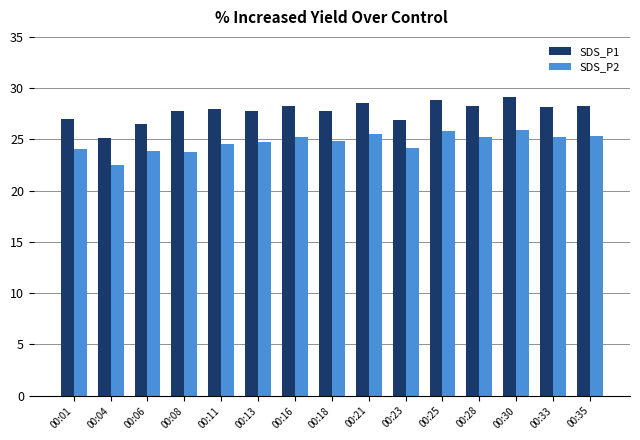

Are the bars grouped side by side (vs. stacked)?

Yes